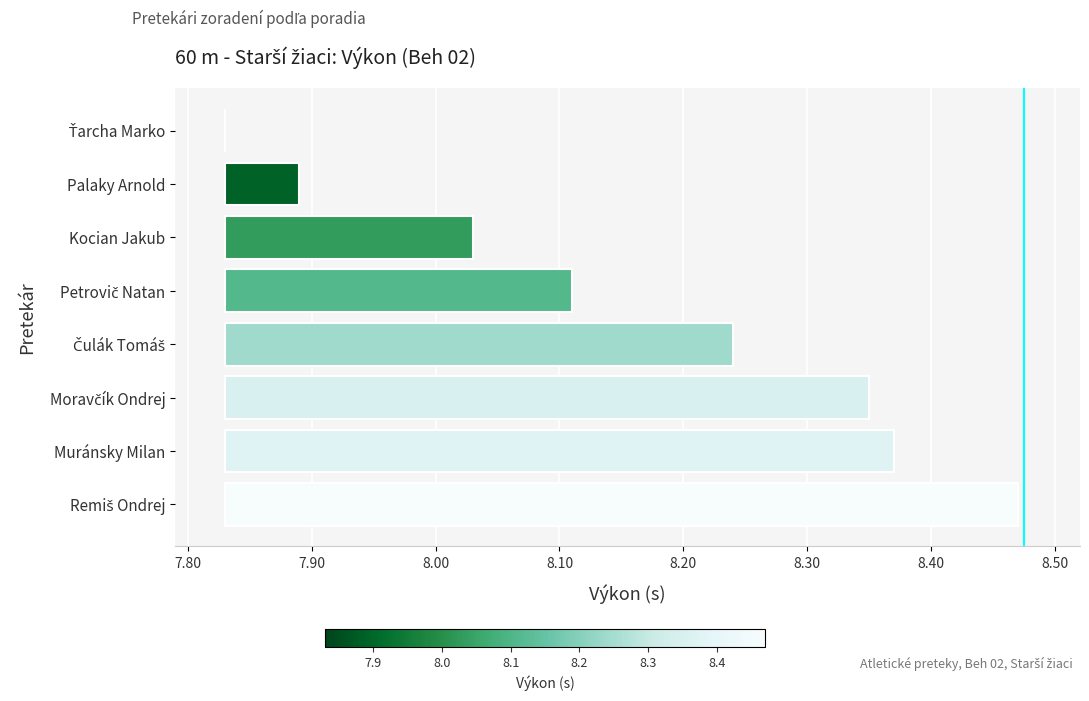

What position from the left is Petrovič Natan?

5